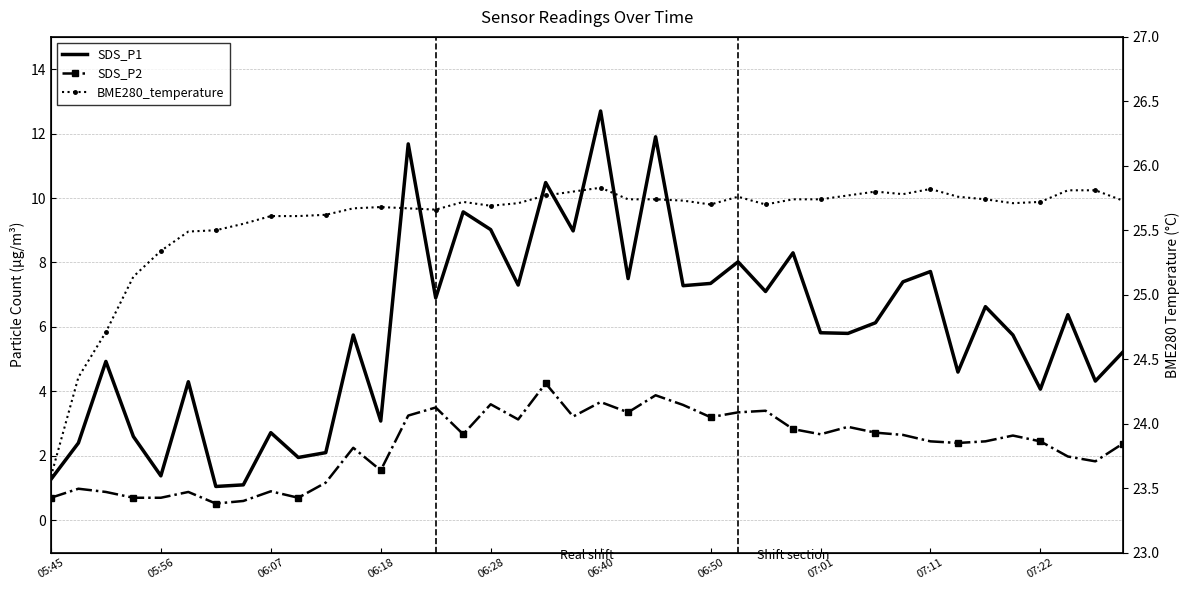

List the series in order of their peak value, lowest first.

SDS_P2, SDS_P1, BME280_temperature